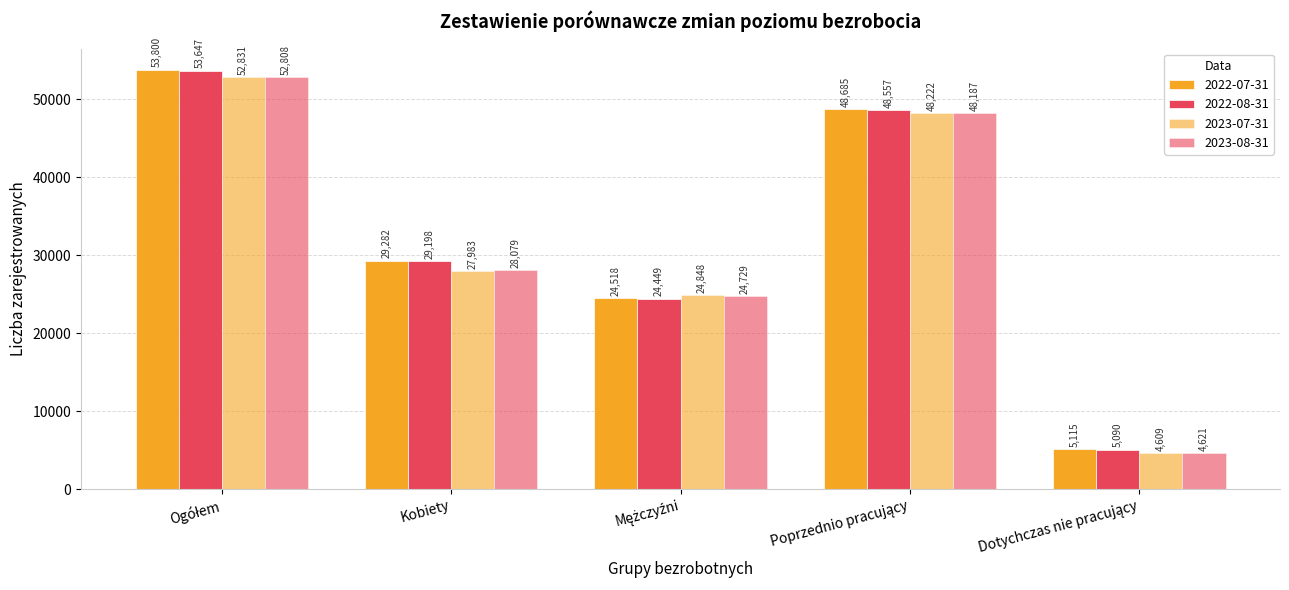

Is it true that 2023-07-31 equals 40839 at Kobiety?

False